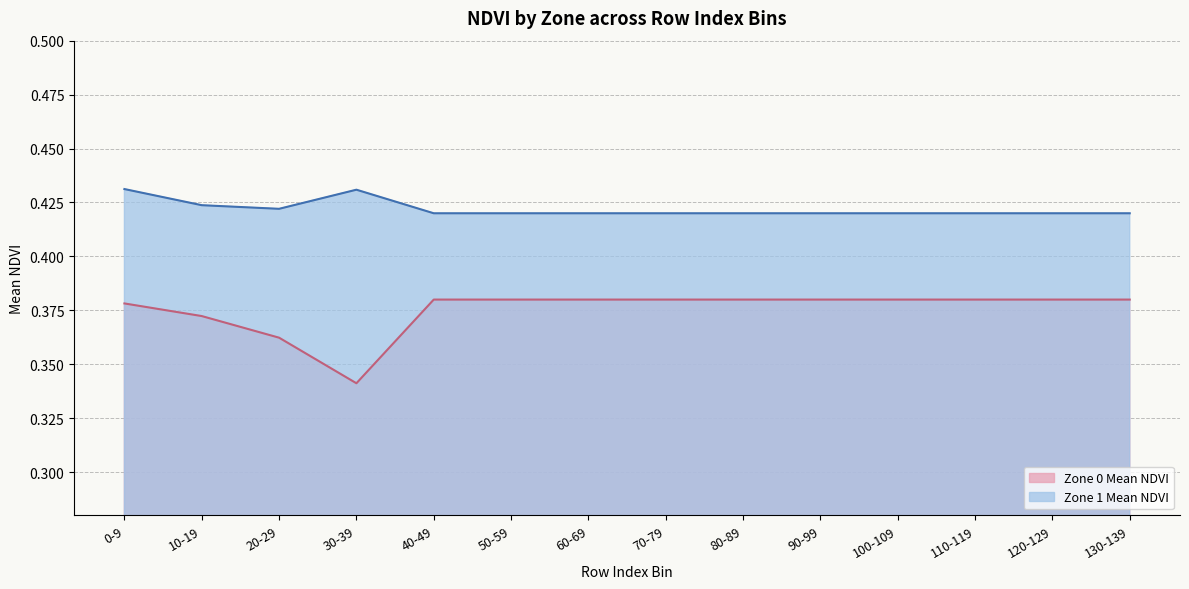

At which label is Zone 0 Mean NDVI closest to 0?

30-39